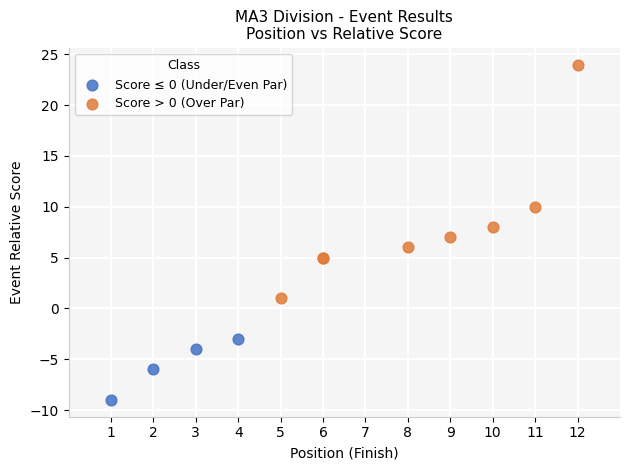

Which series has the widest spread of Y values?

Score > 0 (Over Par)